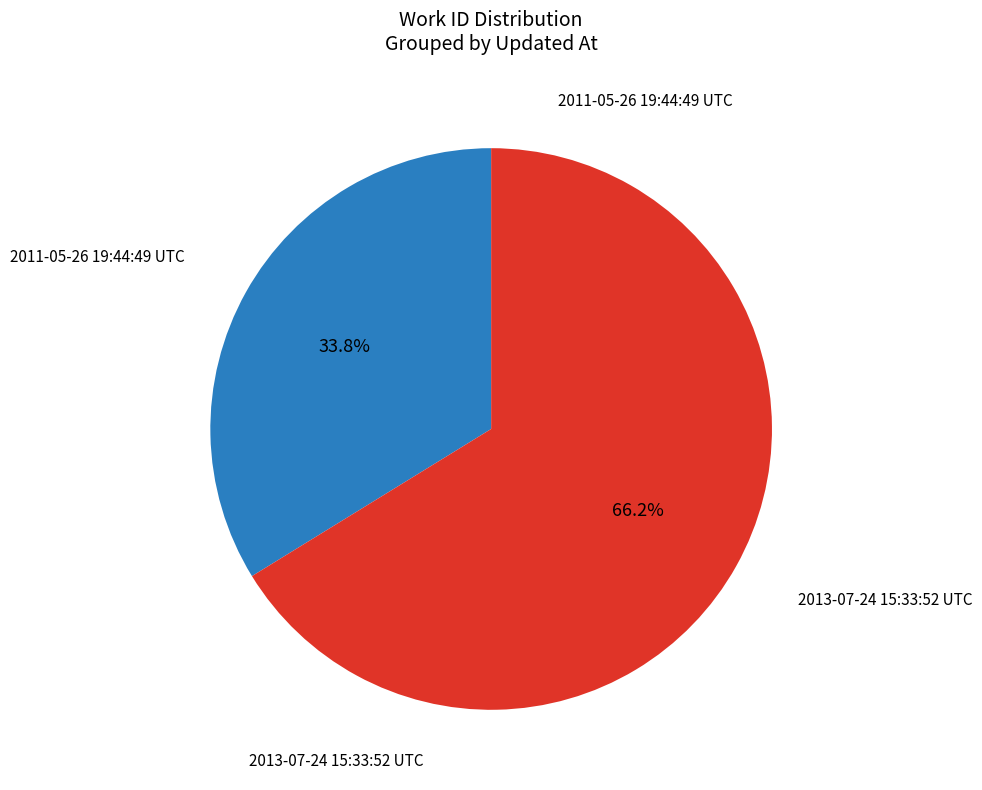

Is the sum of 2011-05-26 19:44:49 UTC and 2013-07-24 15:33:52 UTC greater than half?

Yes